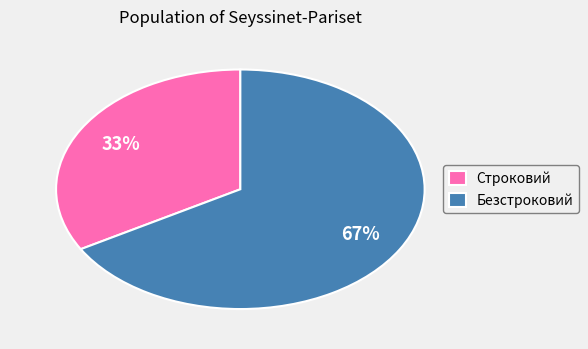

Is the sum of Безстроковий and Строковий greater than half?

Yes